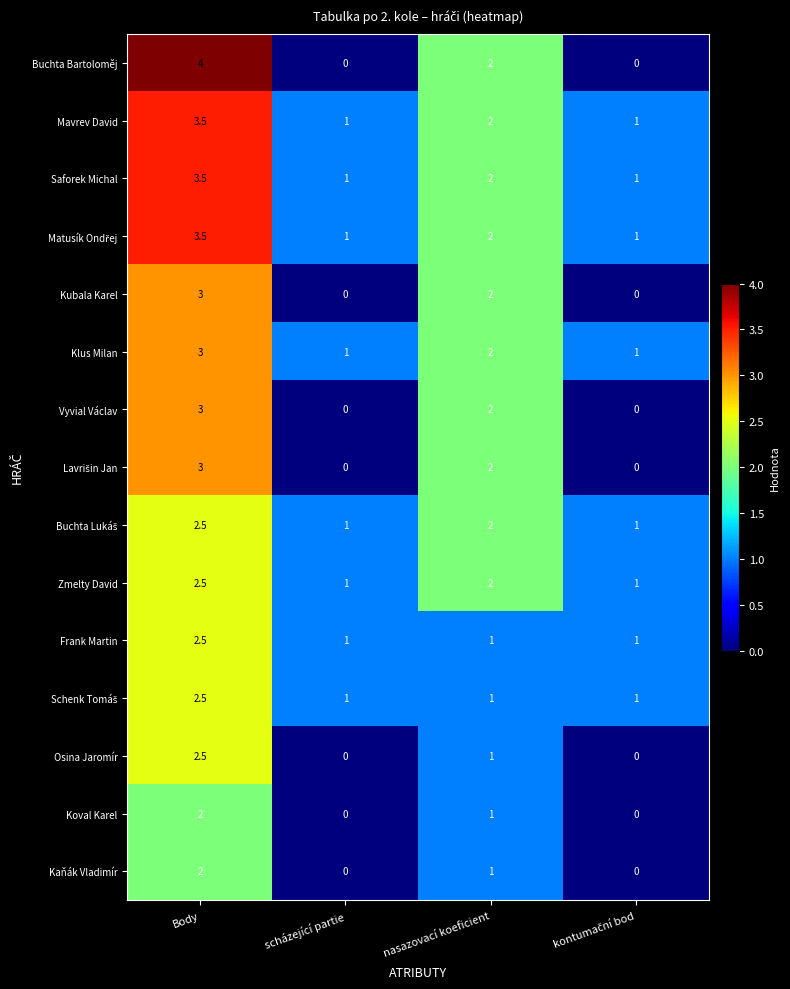

What is the total value across all series at nasazovací koeficient?

25.0